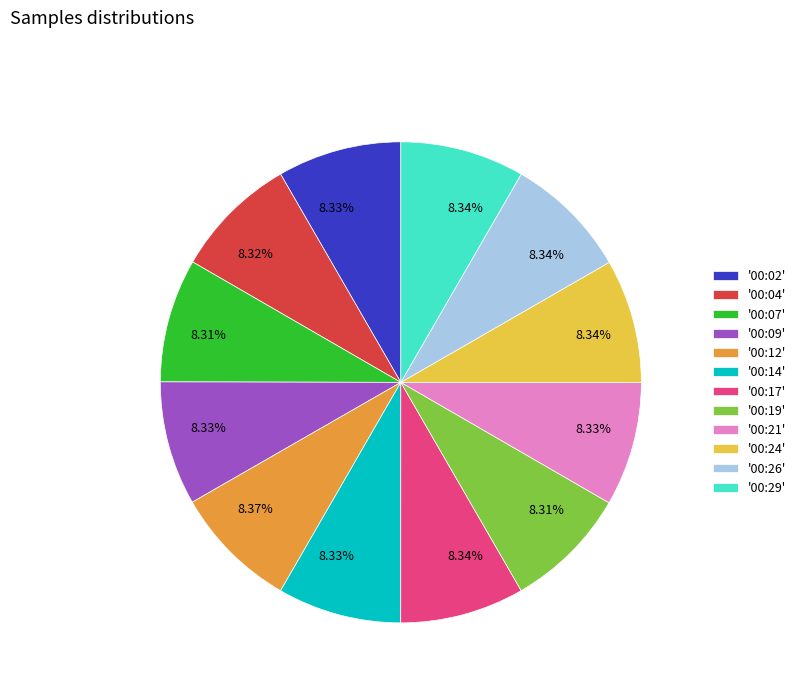

Does '00:09' represent more than half of the total?

No